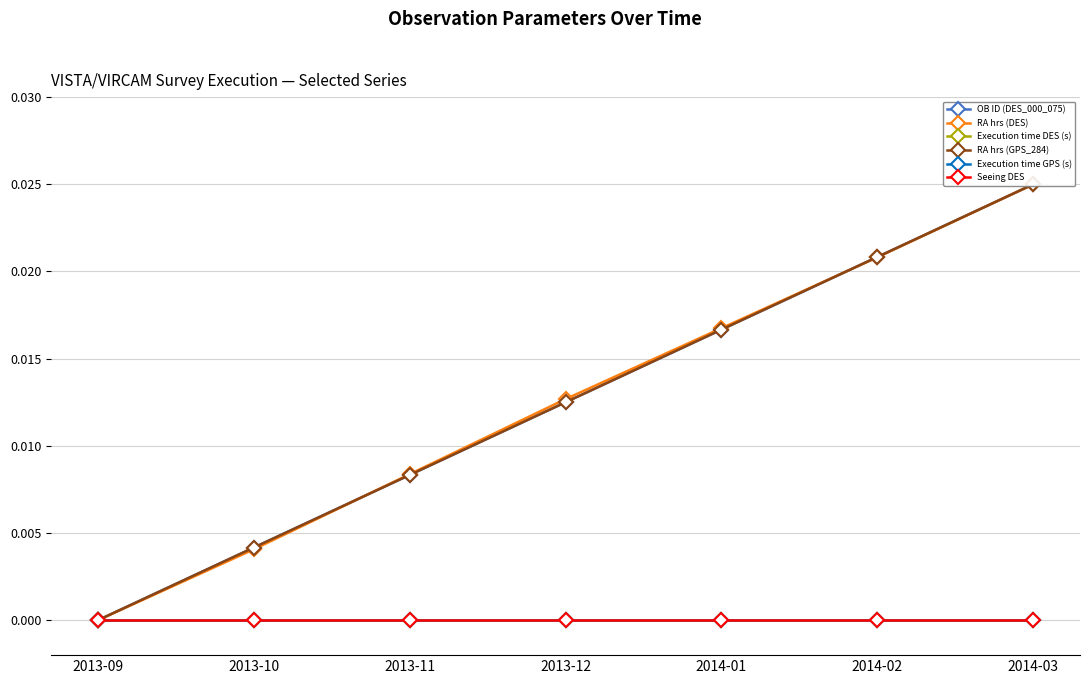

Between 2014-02 and 2013-09, which is larger?

2014-02